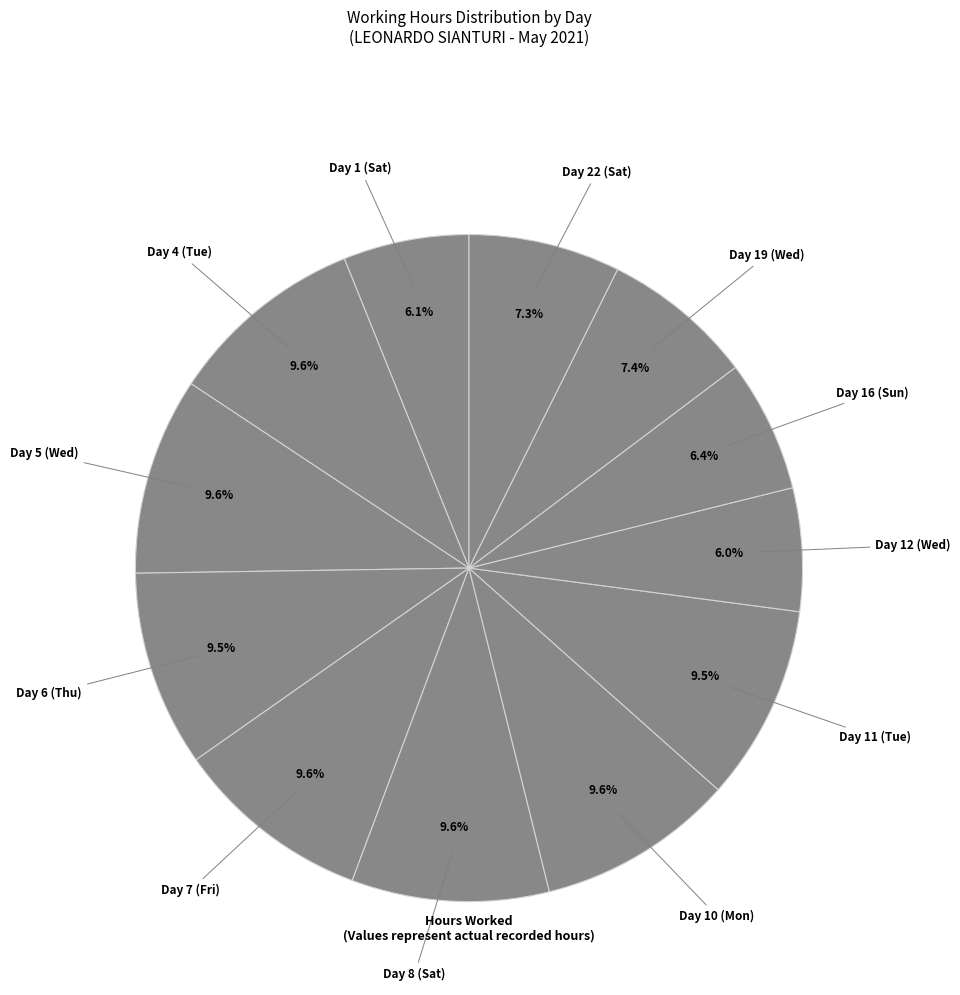

How many slices are in this pie chart?

12